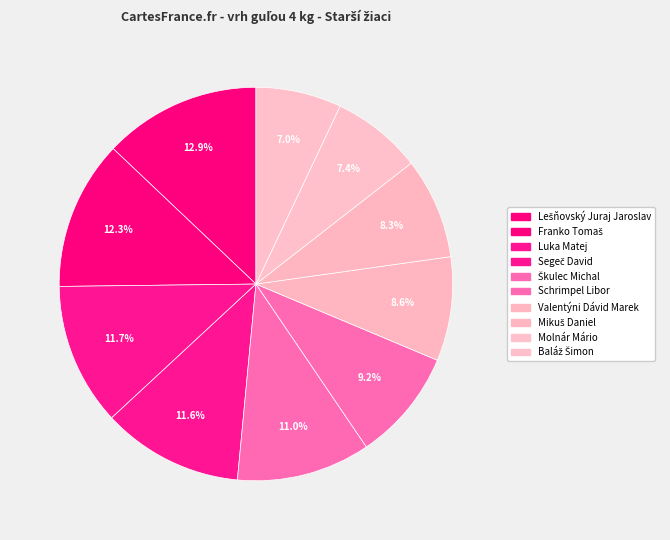

Is Lešňovský Juraj Jaroslav the majority of the pie?

No